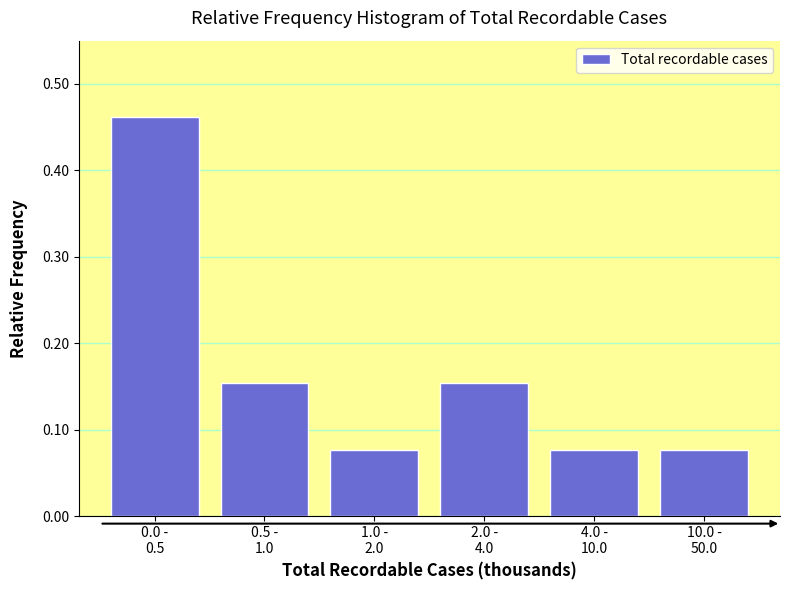

What is the difference between the maximum and minimum values?

0.4